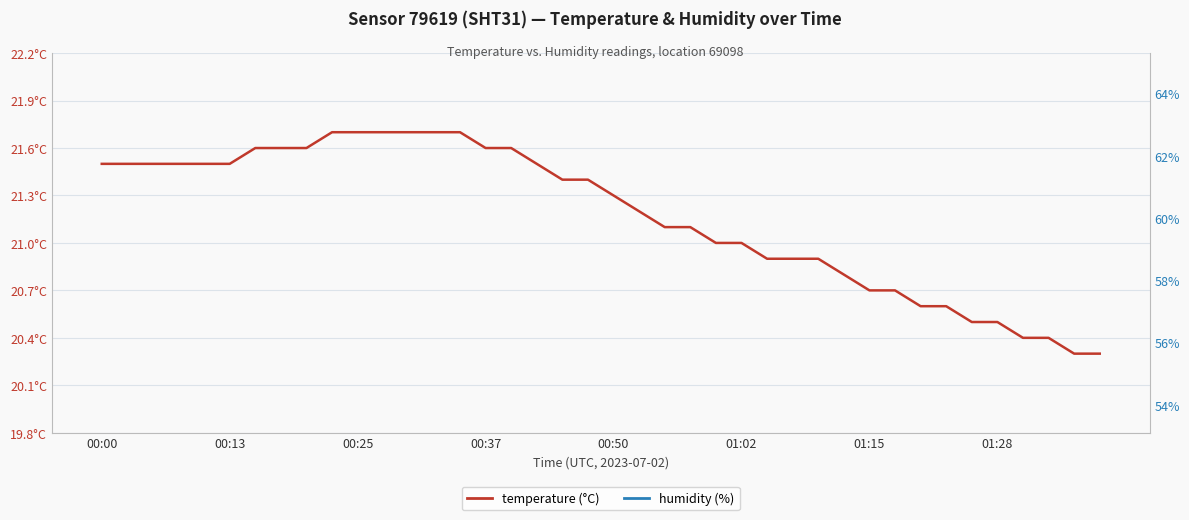

Reading left to right, what are all the values shown in this chart?

humidity: 63.2	63.2	63.3	63.3	63.1	62.8	62.5	62.6	62.4	62.4	62.4	62.0	60.9	57.2	55.3	55.1	55.6	56.1	56.7	56.7	56.8	57.0	57.2	57.5	57.4	57.4	57.4	57.6	57.3	57.6	57.7	57.5	57.6	57.5	57.7	58.1	58.5	59.0	59.4	60.0
temperature: 21.5	21.5	21.5	21.5	21.5	21.5	21.6	21.6	21.6	21.7	21.7	21.7	21.7	21.7	21.7	21.6	21.6	21.5	21.4	21.4	21.3	21.2	21.1	21.1	21.0	21.0	20.9	20.9	20.9	20.8	20.7	20.7	20.6	20.6	20.5	20.5	20.4	20.4	20.3	20.3